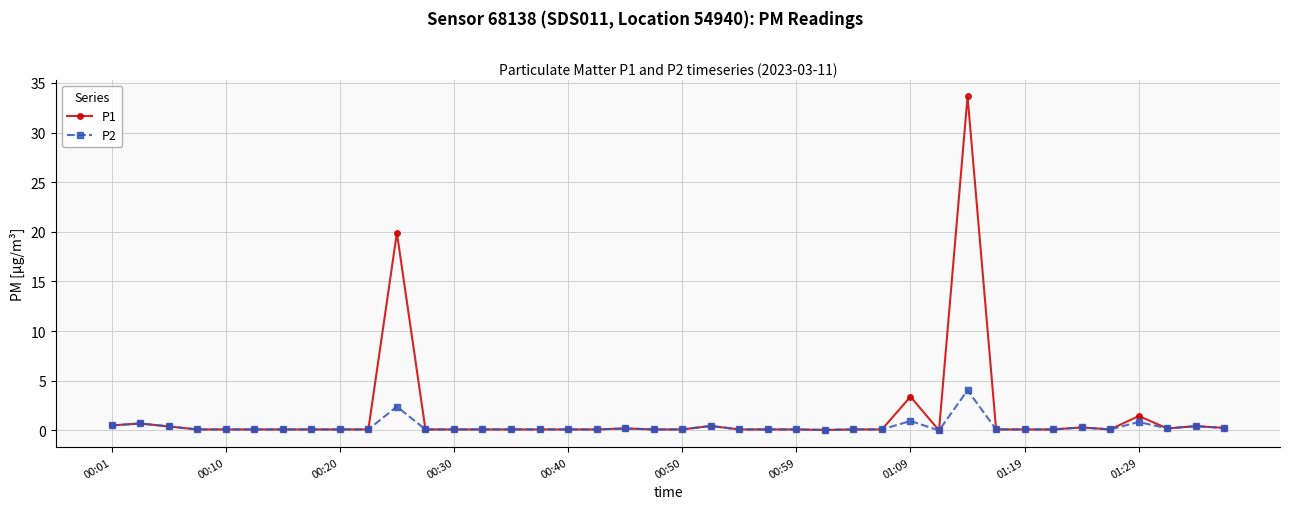

Does the chart display data point markers on the line(s)?

Yes